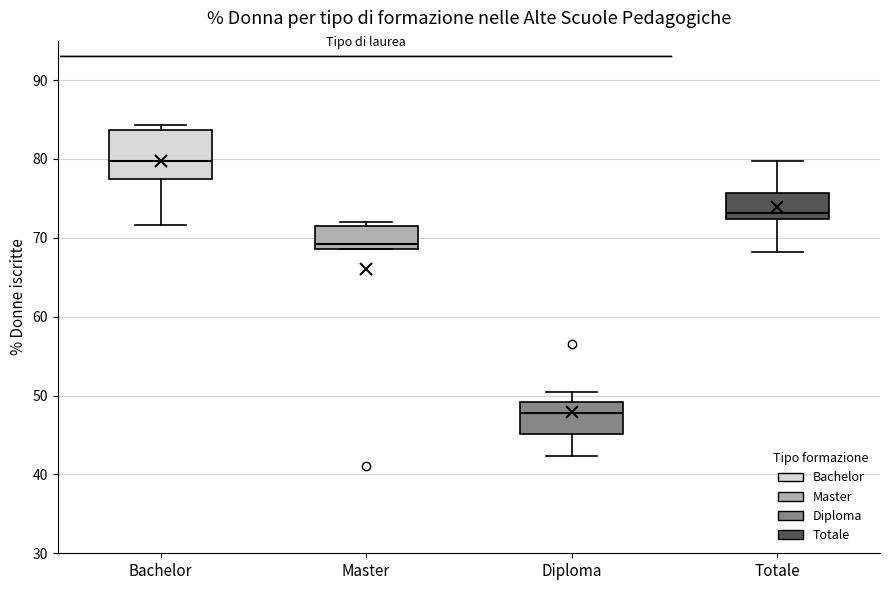

Which box has the highest median line?

Bachelor